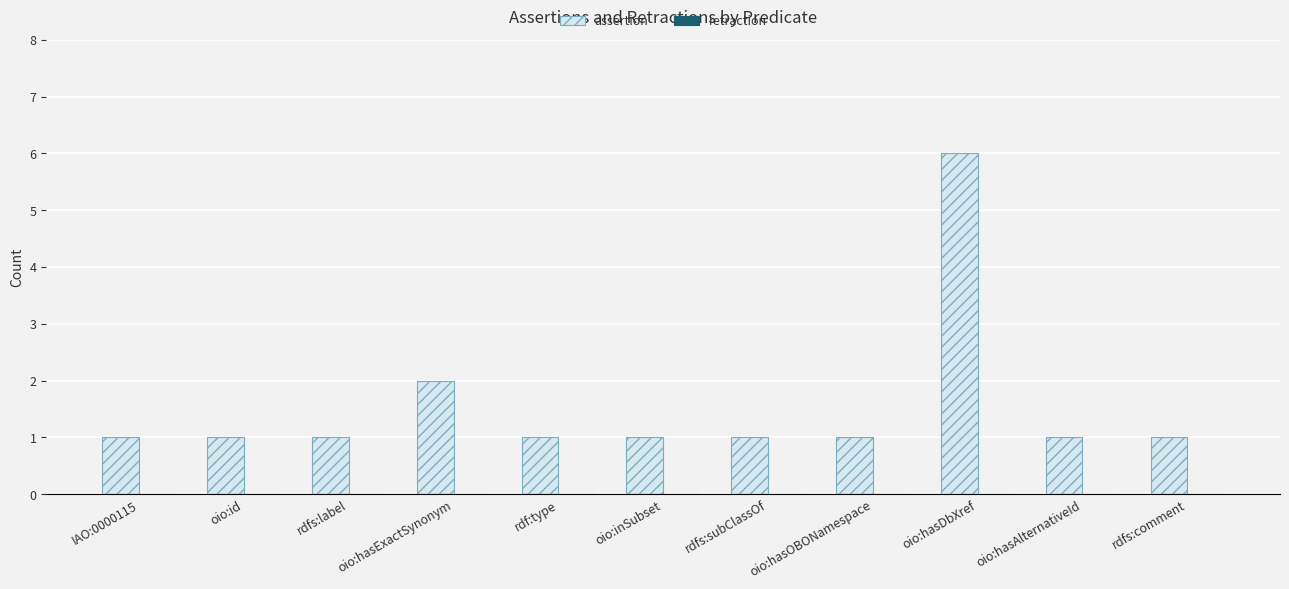

How many bars are there in total?

11